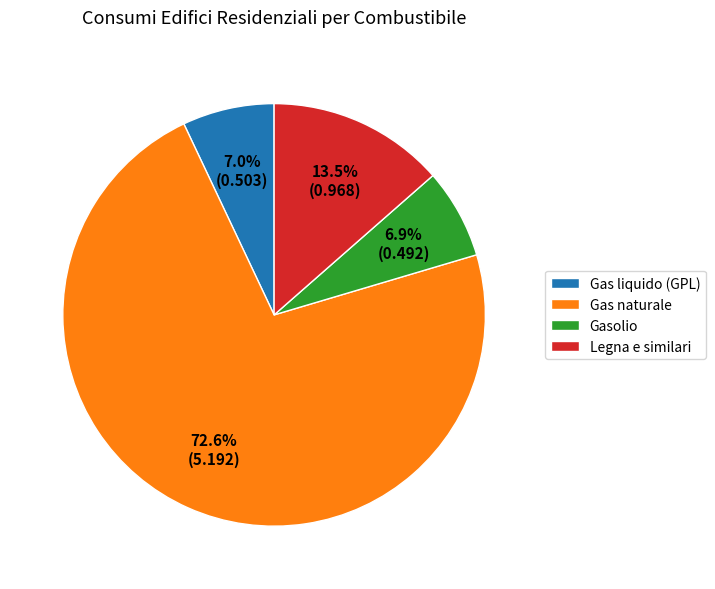

What percentage is NOT represented by Legna e similari?

86.5%